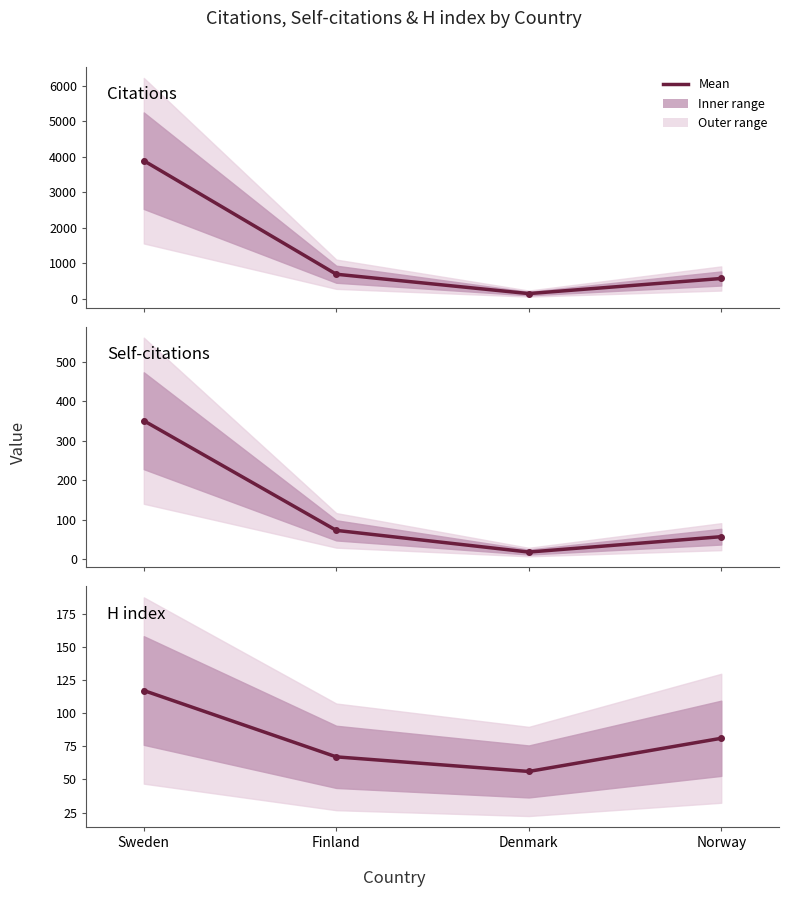

Reading right to left, extract all data points from this chart.

Citations: Norway=568	Denmark=142	Finland=688	Sweden=3889
Self-citations: Norway=57	Denmark=18	Finland=73	Sweden=351
H index: Norway=81	Denmark=56	Finland=67	Sweden=117